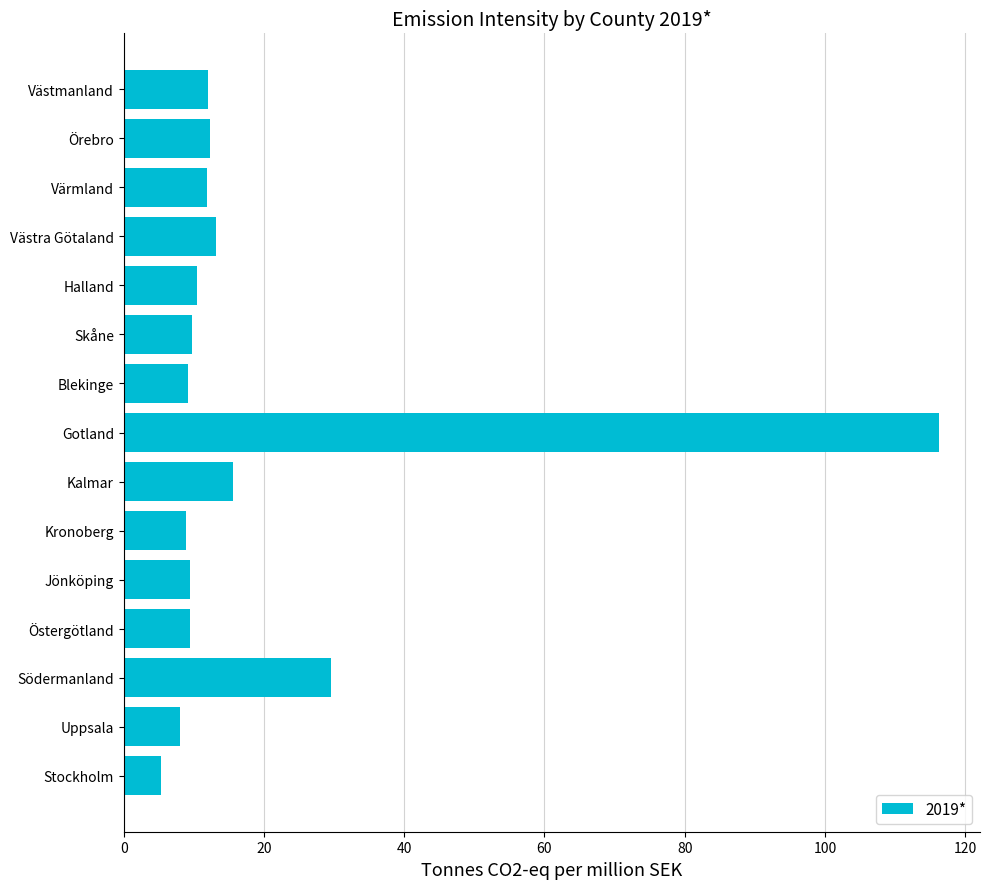

True or false: the data shows 12.3 at Örebro.

True